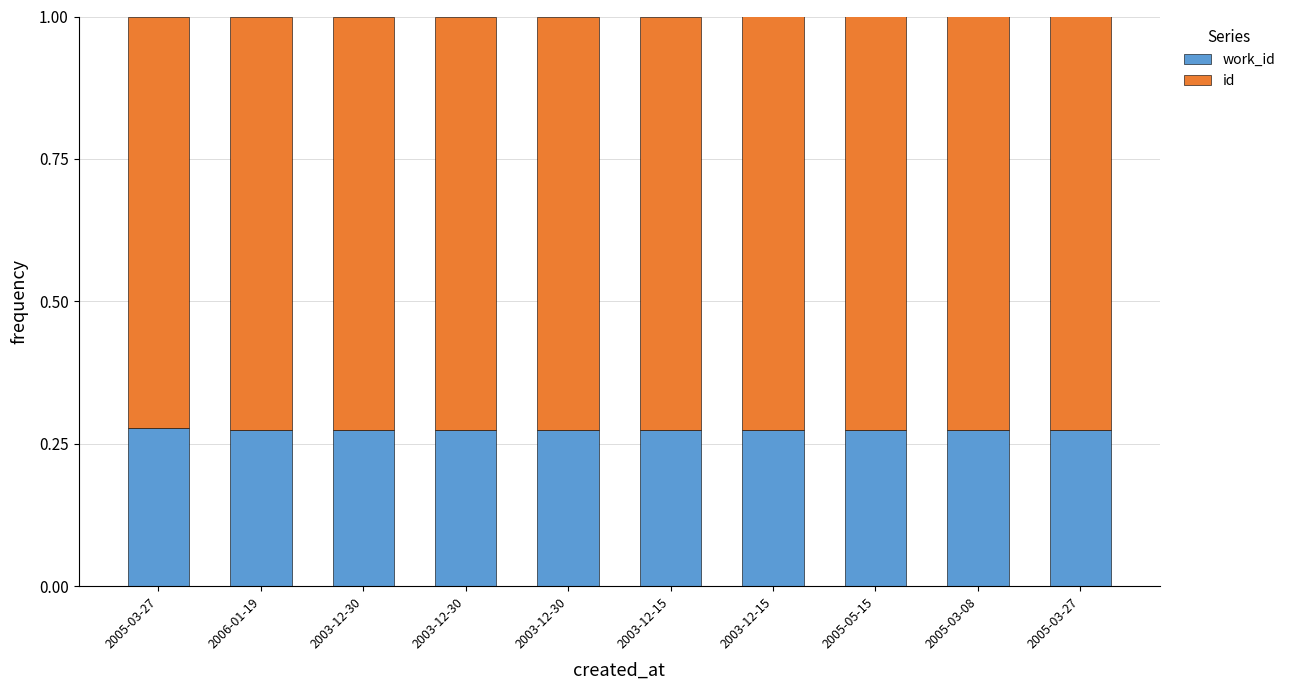

At which category is the sum across all series the highest?

2005-03-27